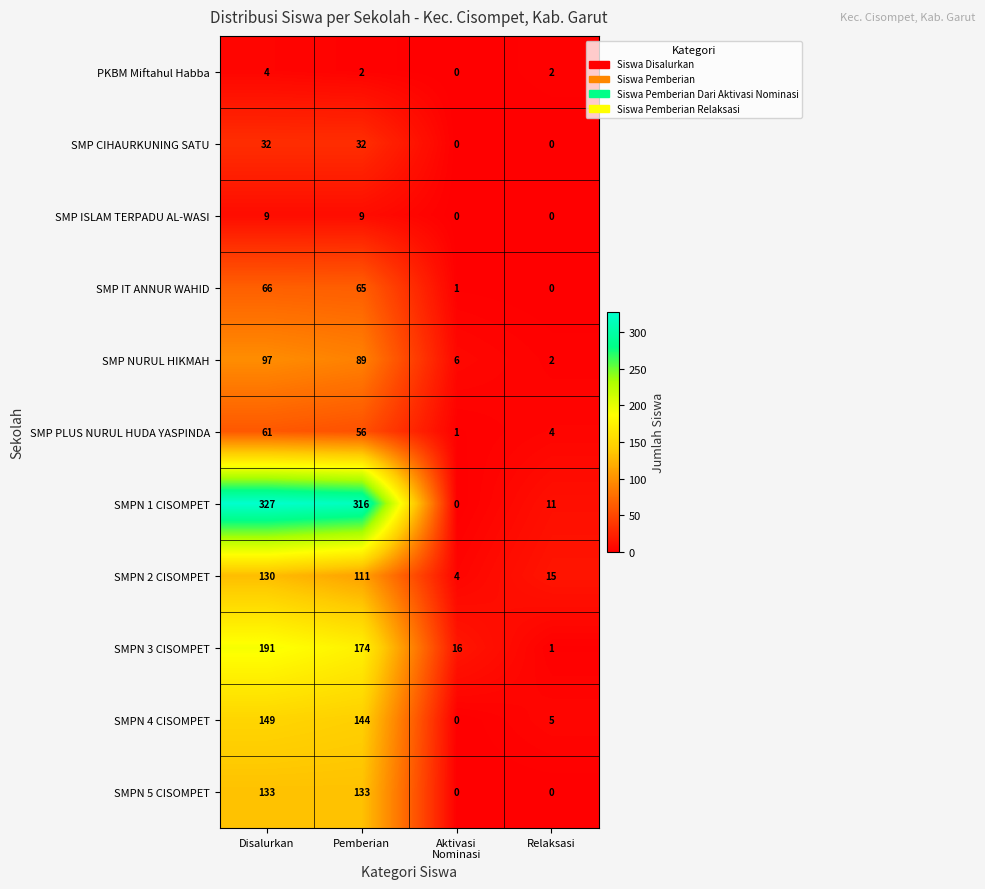

At how many categories does at least one series exceed 104?

2